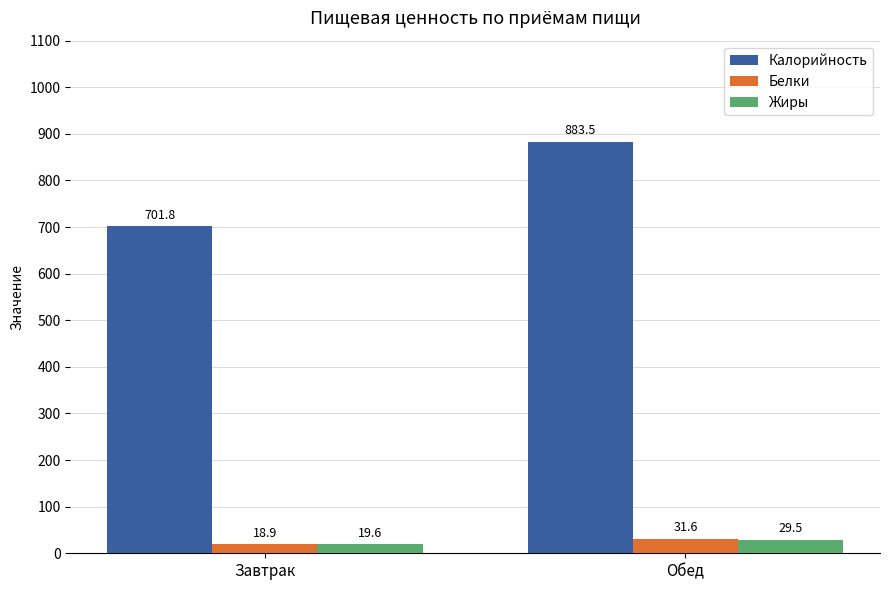

What is the sum of the Белки values at Обед and Завтрак?

50.4